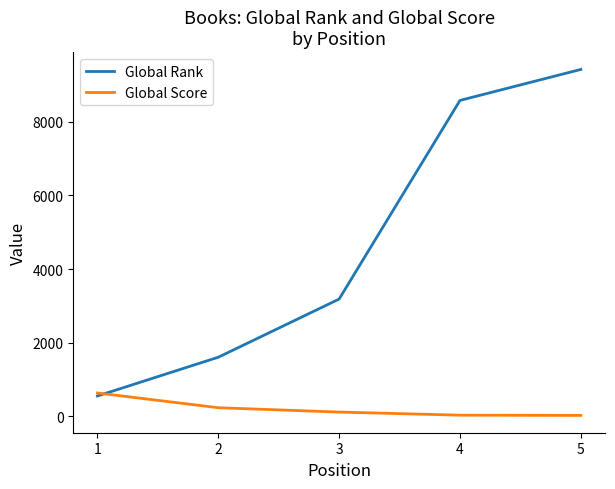

What are all the series names shown in the legend?

Global Rank, Global Score